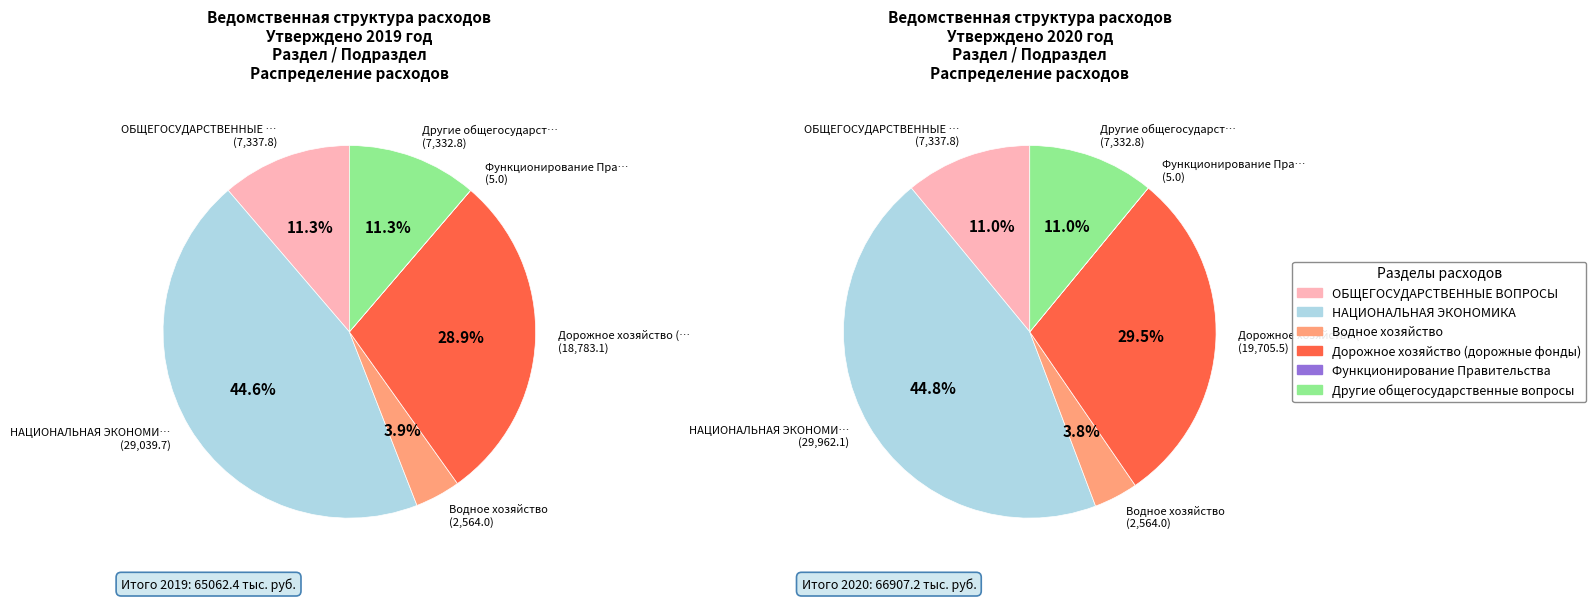

Does any single category account for the majority?

No